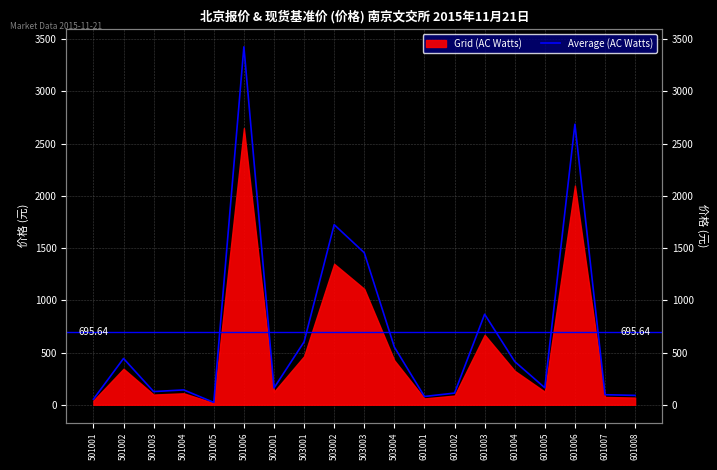

The value at 601007 is 33.1. True or false?

False